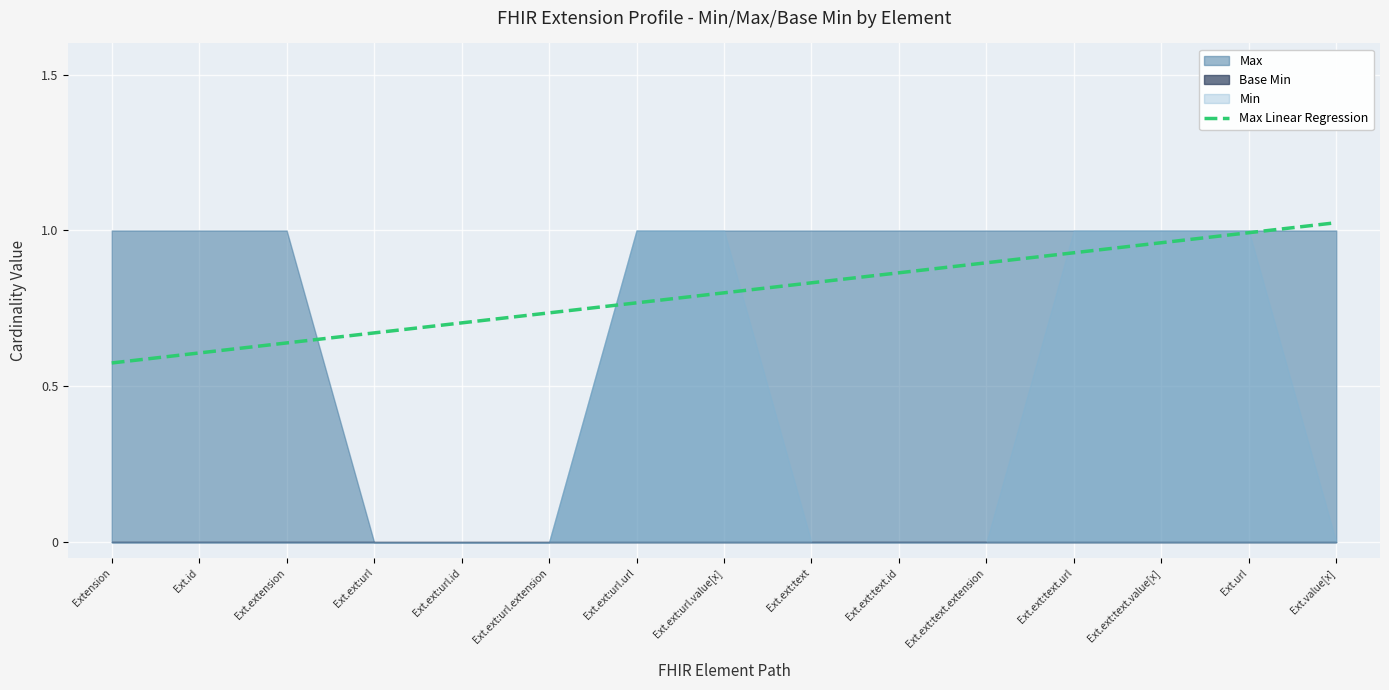

Where is the data nearest to the value 0?

Extension